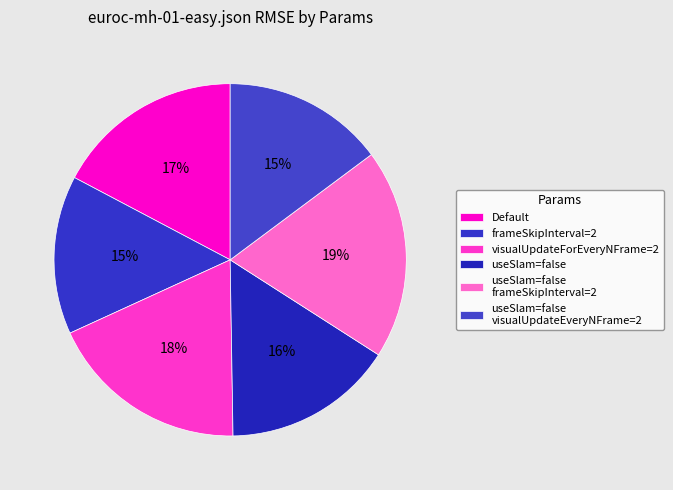

Rank the categories by value from highest to lowest.

-useSlam=false -frameSkipInterval=2, -visualUpdateForEveryNFrame=2, Default, -useSlam=false, -useSlam=false -visualUpdateForEveryNFrame=2, -frameSkipInterval=2